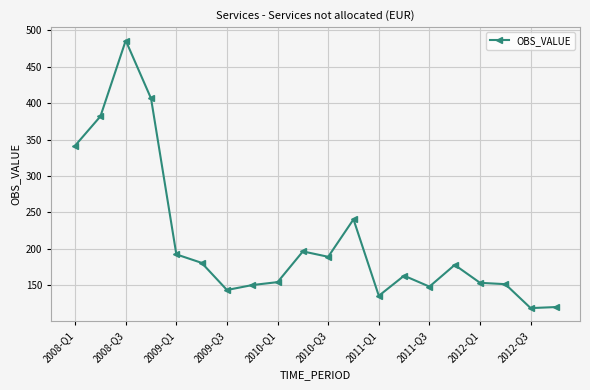

True or false: the data has more than 2 interior local peaks.

True